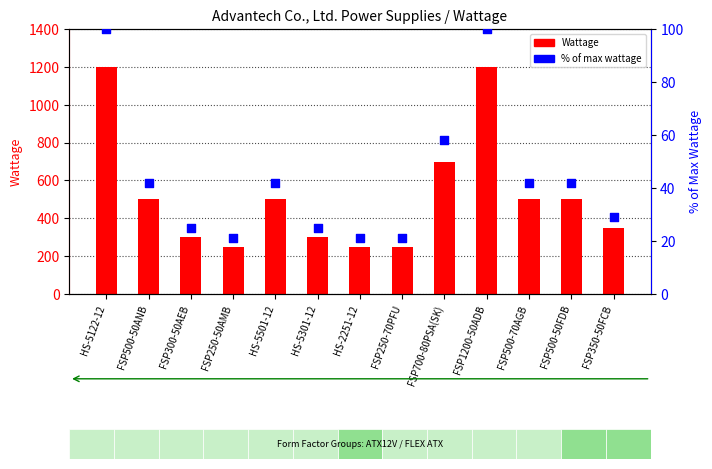

Is the value of Wattage at FSP1200-50ADB greater than the value of % of max at FSP300-50AEB?

Yes